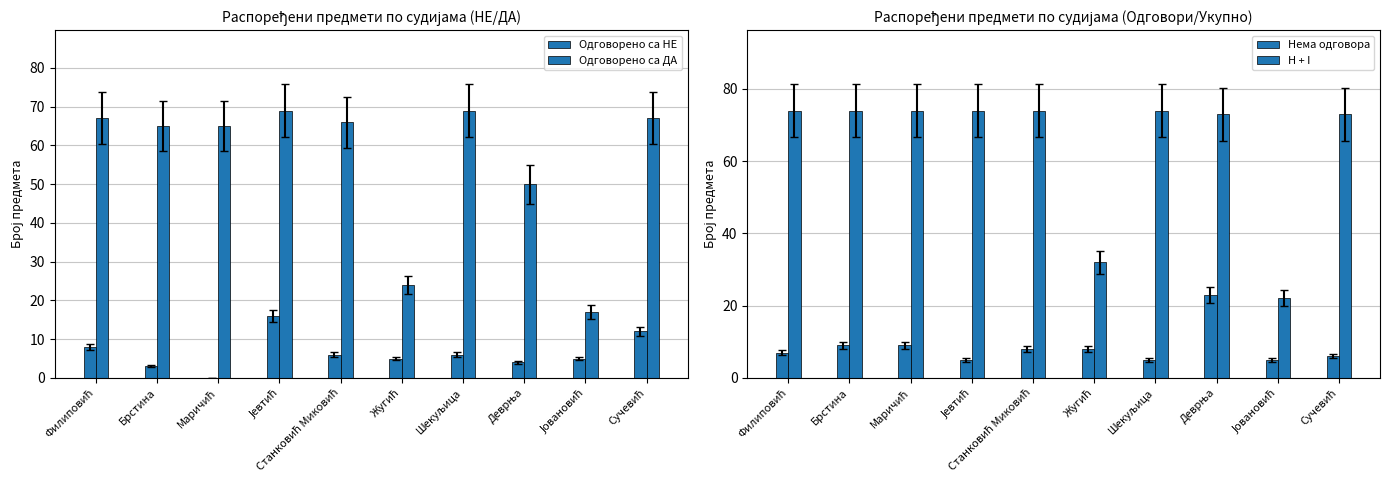

At how many categories does at least one series exceed 34?

8